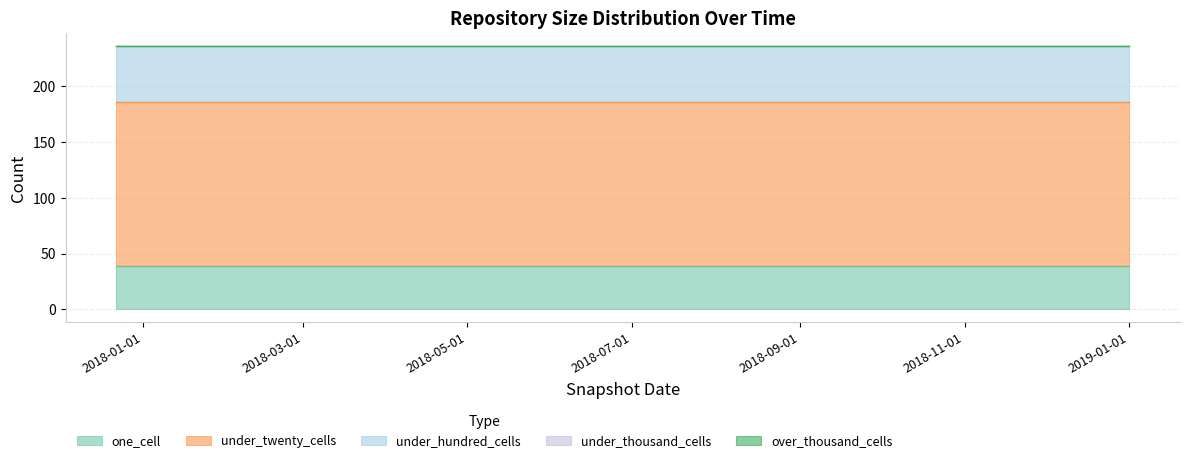

List the labels in order of over_thousand_cells value, smallest first.

2017-12-22, 2018-04-09, 2018-07-11, 2018-09-28, 2019-01-01